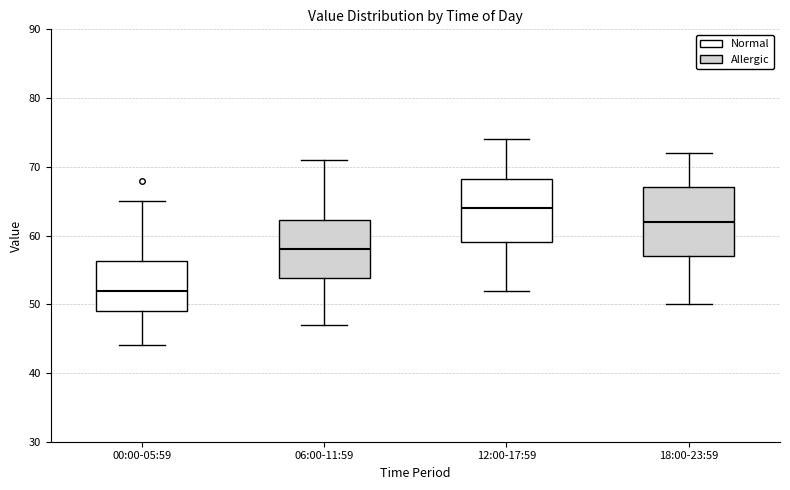

Reading left to right, transcribe this box plot: for each box, give where its median line is, the range the box spans, and where its two whiskers end, as read against the y-axis. The values are not printed on the chart, so give them approximately, as read against the axis.

00:00-05:59: median 52, box 49 to 56, whiskers 44 to 65
06:00-11:59: median 58, box 54 to 62, whiskers 47 to 71
12:00-17:59: median 64, box 59 to 68, whiskers 52 to 74
18:00-23:59: median 62, box 57 to 67, whiskers 50 to 72